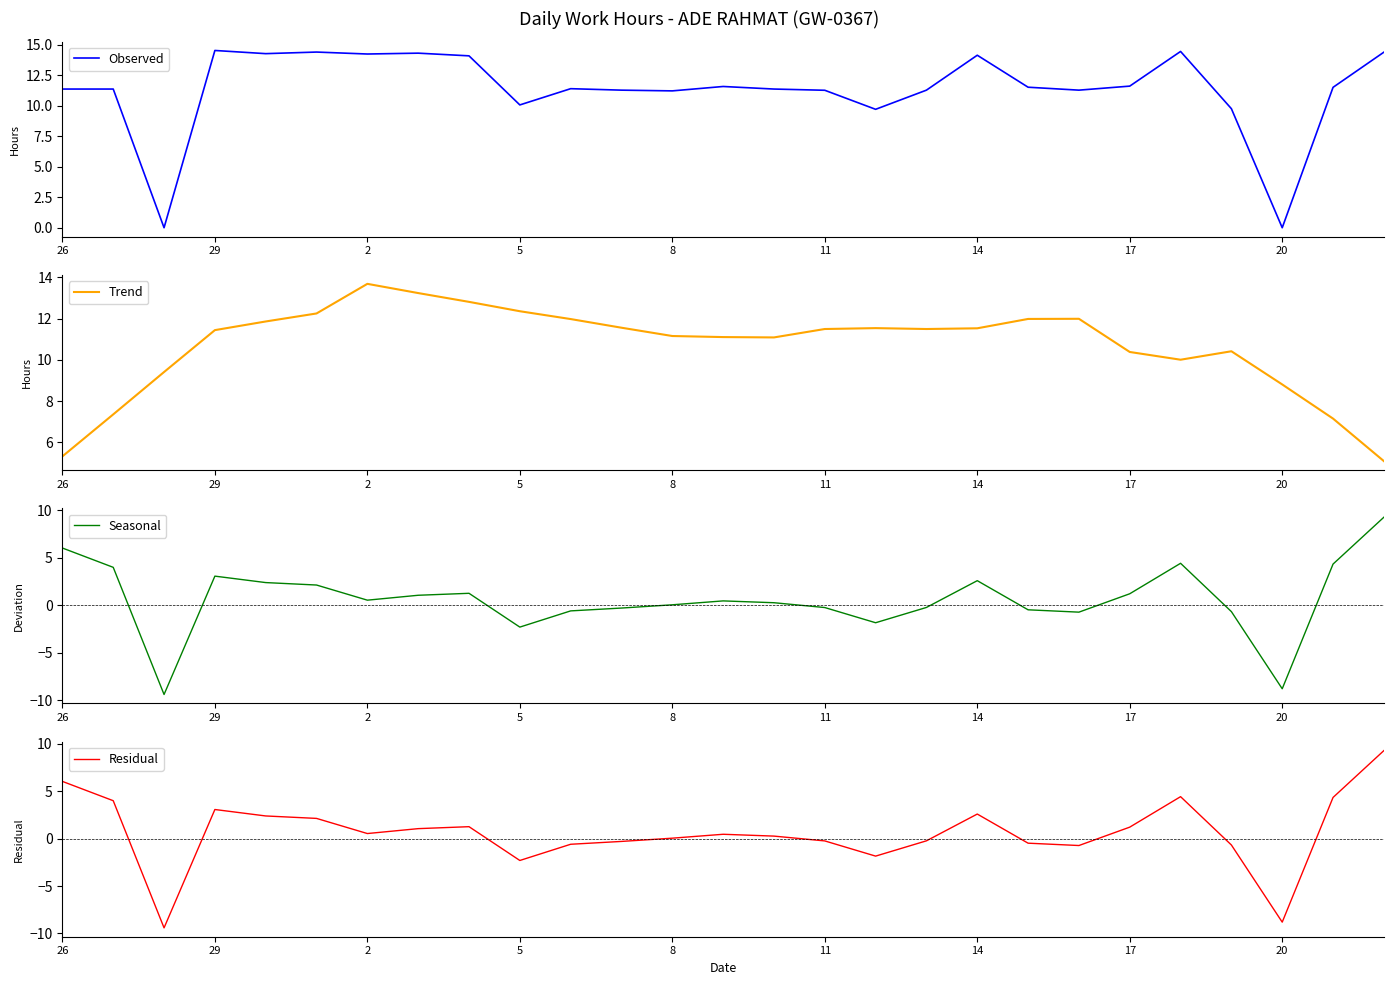

The value of Seasonal at 25 is 4.3. True or false?

True